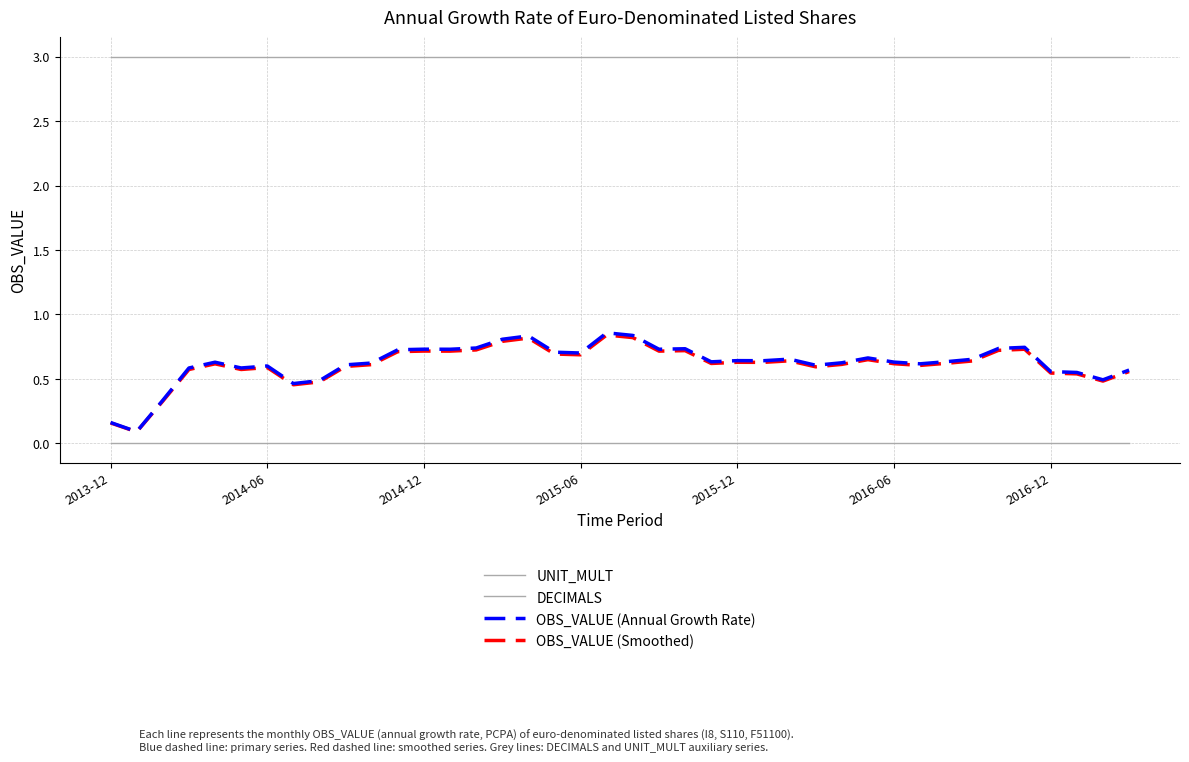

True or false: OBS_VALUE (Smoothed) and DECIMALS cross at least once.

False